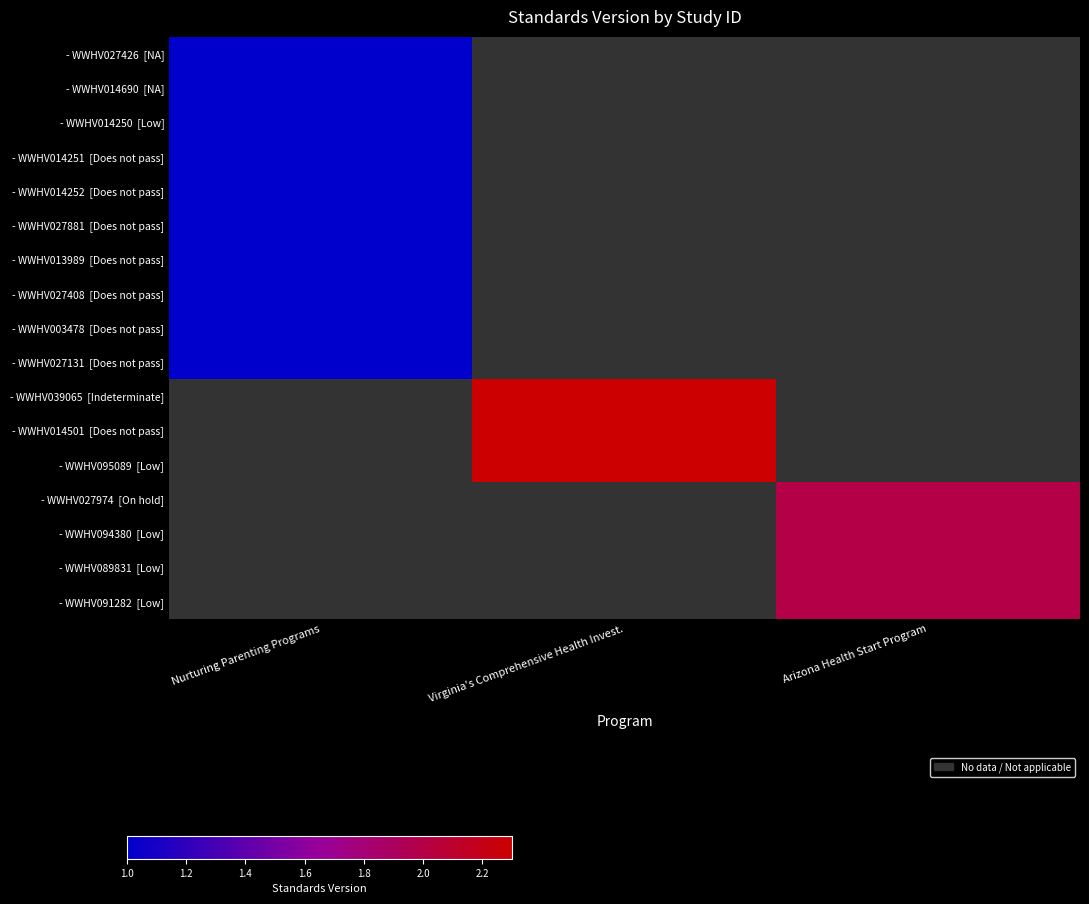

What is the minimum value shown in the chart?

1.0